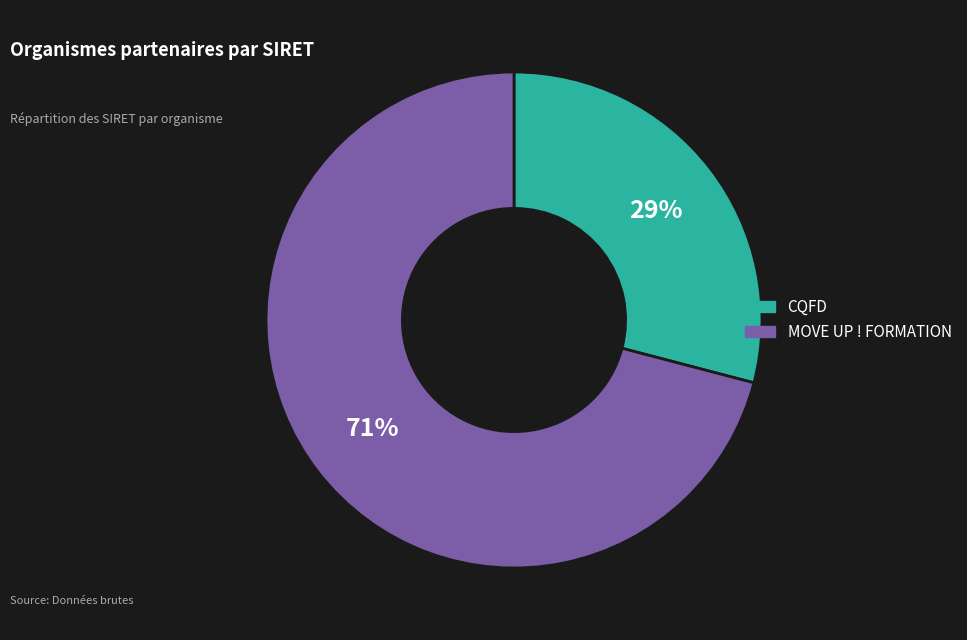

Which slice represents more than half of the pie?

MOVE UP ! FORMATION